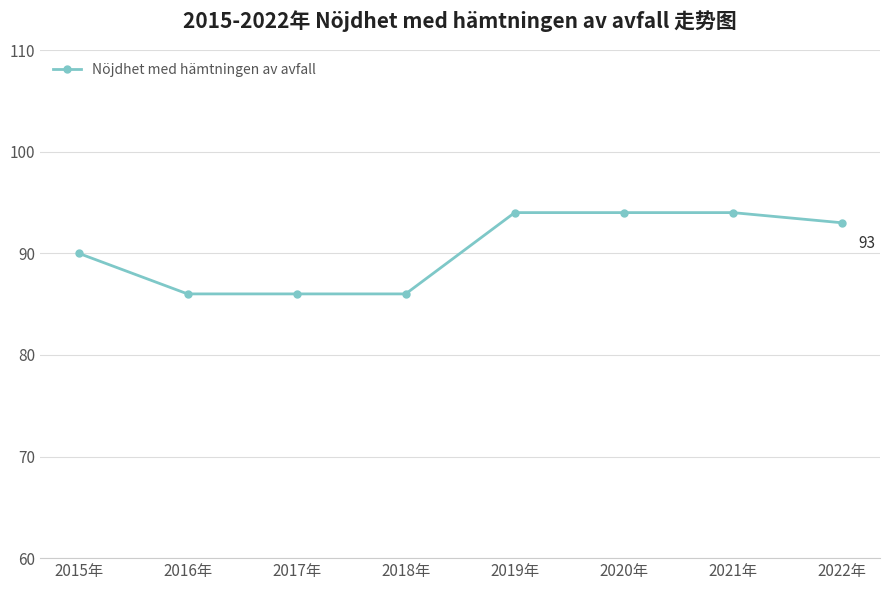

What is the greatest value displayed?

94